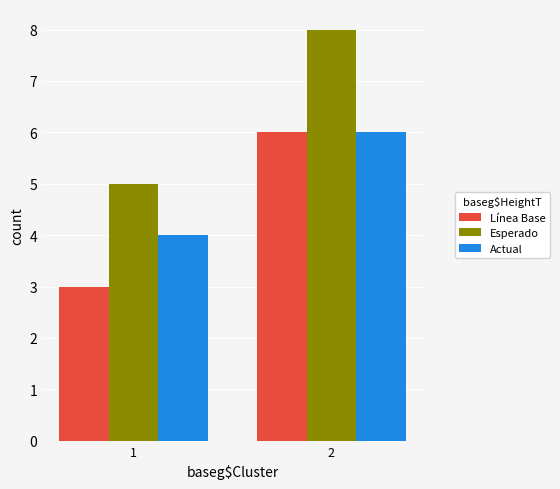

Count the number of categories in the chart.

2